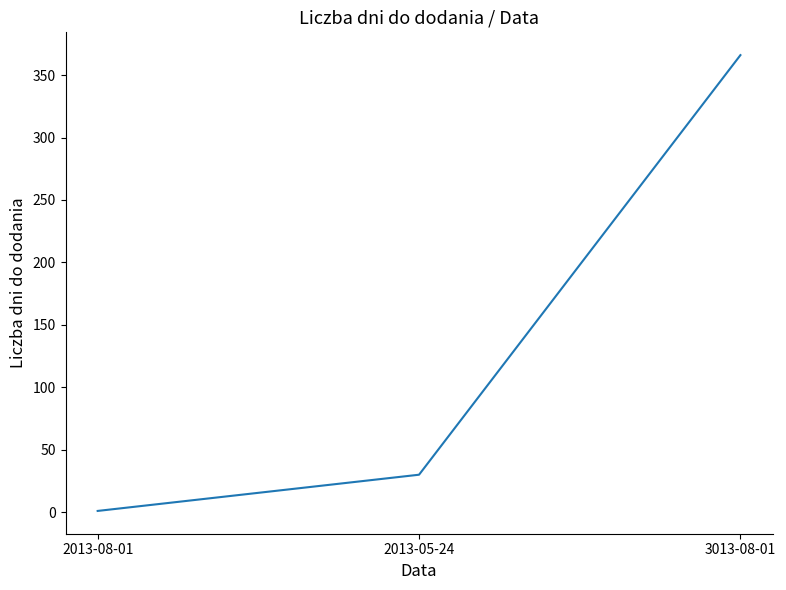

What is the change in value from 2013-05-24 to 3013-08-01?

+336